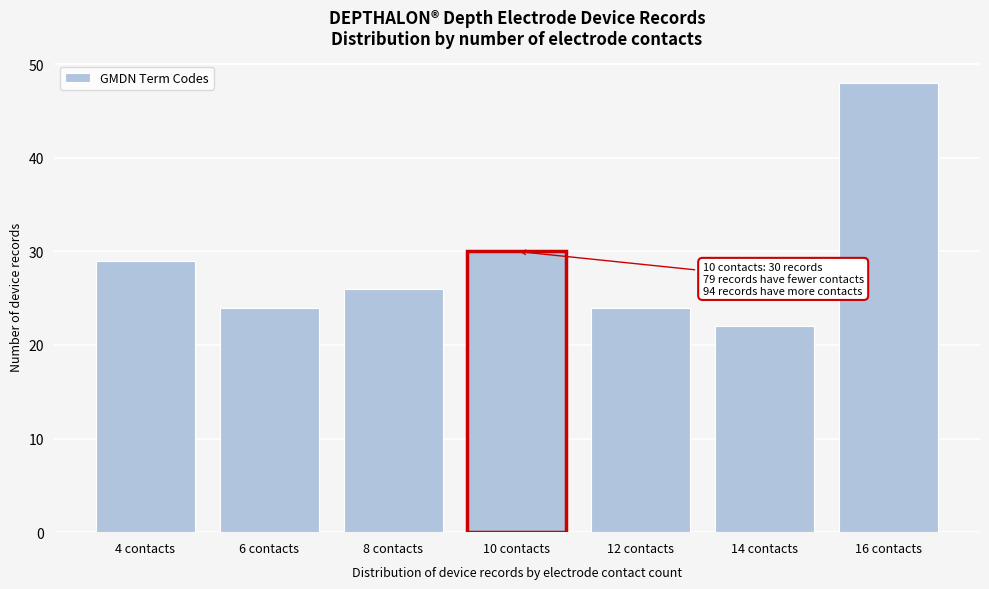

Reading right to left, list all the values displayed in this chart.

48	22	24	30	26	24	29